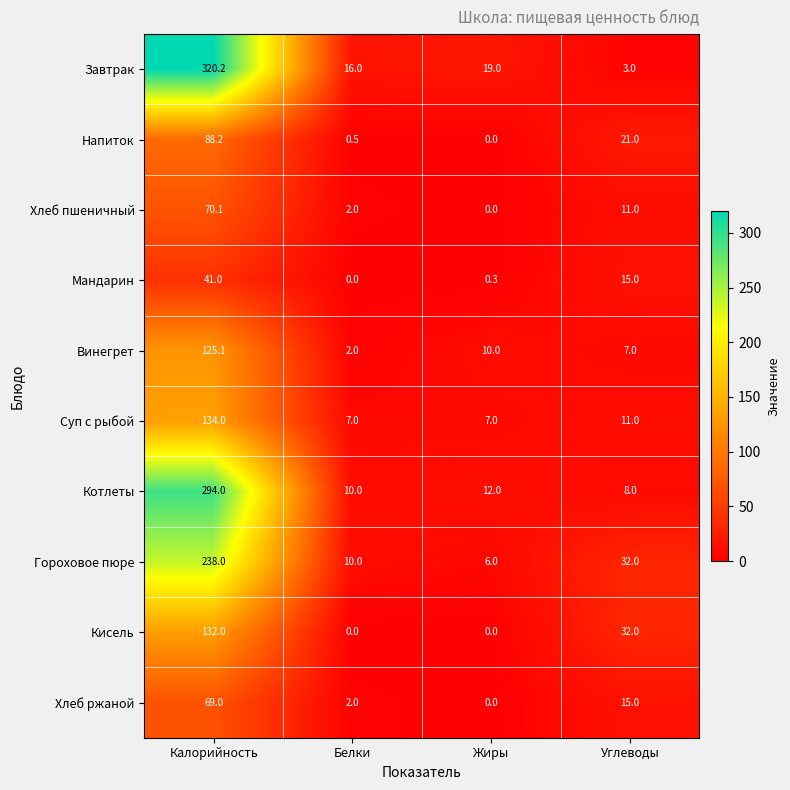

What is the sum of all Хлеб пшеничный values?

83.1